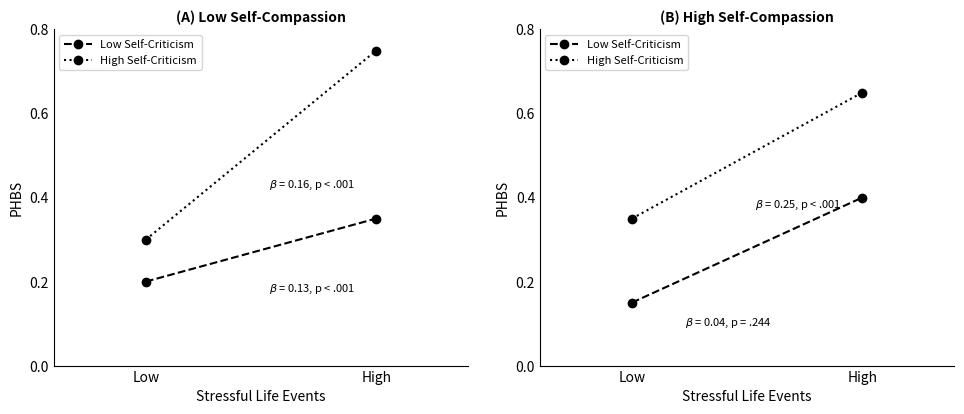

List the series in order of their peak value, lowest first.

Low Self-Criticism, High Self-Criticism